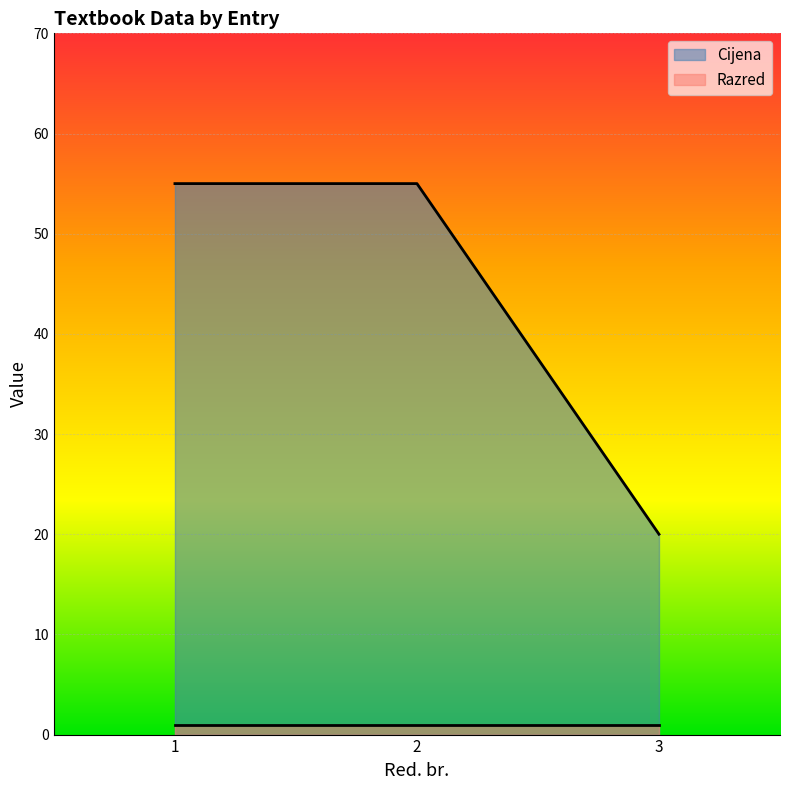

Read the value at 3.

20